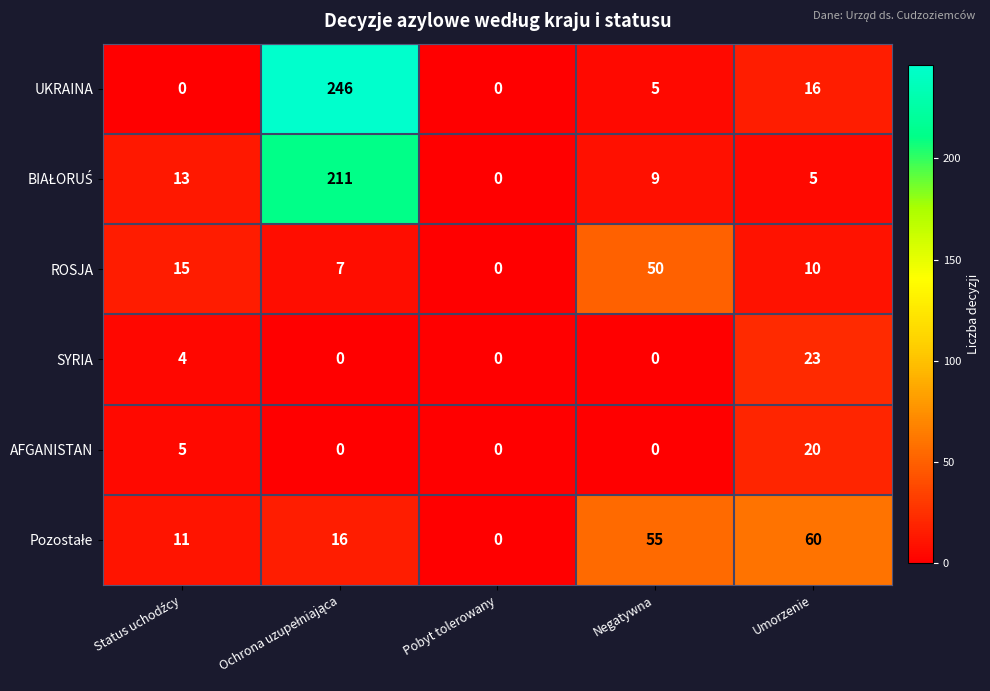

True or false: UKRAINA has a value of 24 at Umorzenie.

False